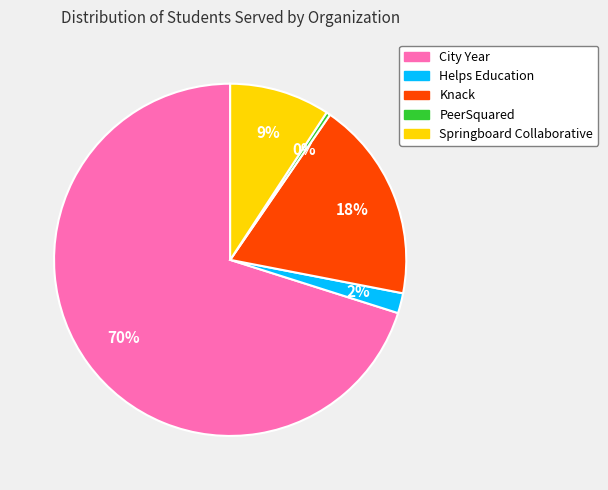

To the nearest percent, what portion does Knack represent?

18%